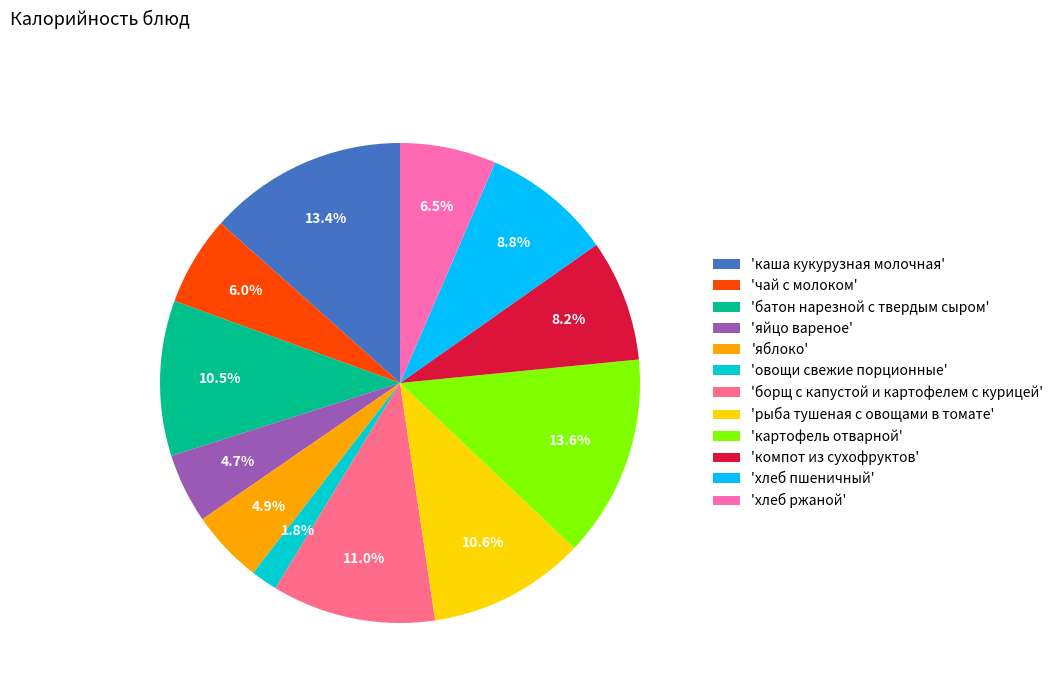

Approximately how many times larger is the value at 'яйцо вареное' compared to 'яблоко'?

1.0